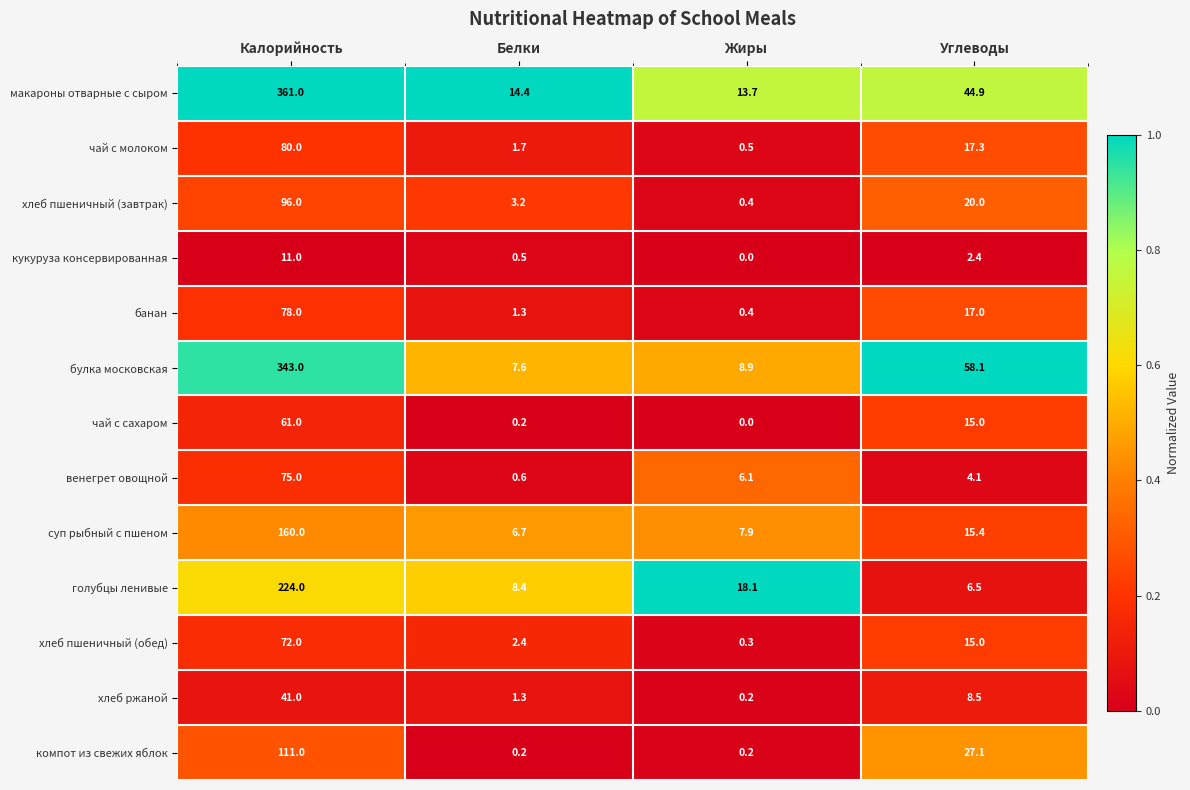

True or false: банан has a value of 2.3 at Белки.

False